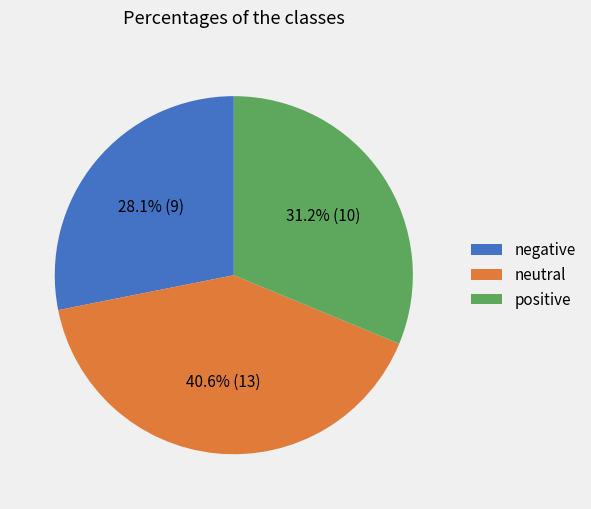

Which slice is the smallest?

negative